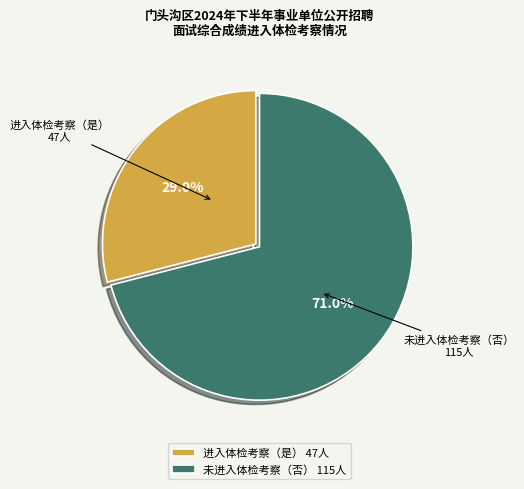

Combined, do 未进入体检考察（否） 115人 and 进入体检考察（是） 47人 account for over 50%?

Yes